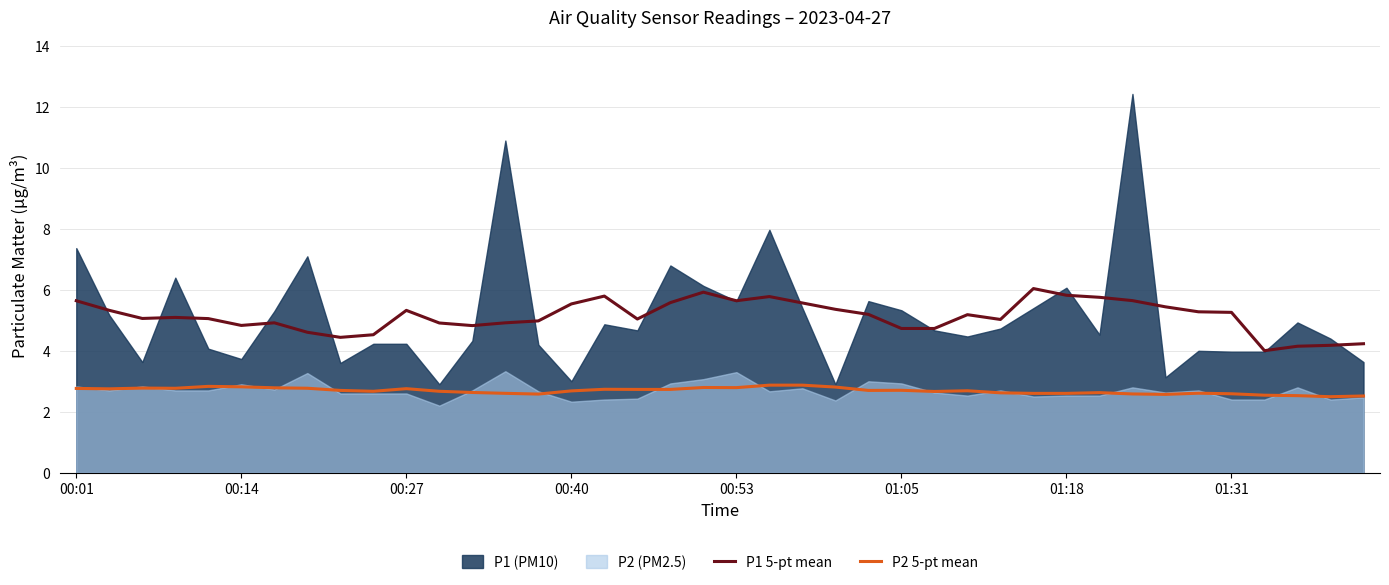

At which category is the sum across all series the highest?

19